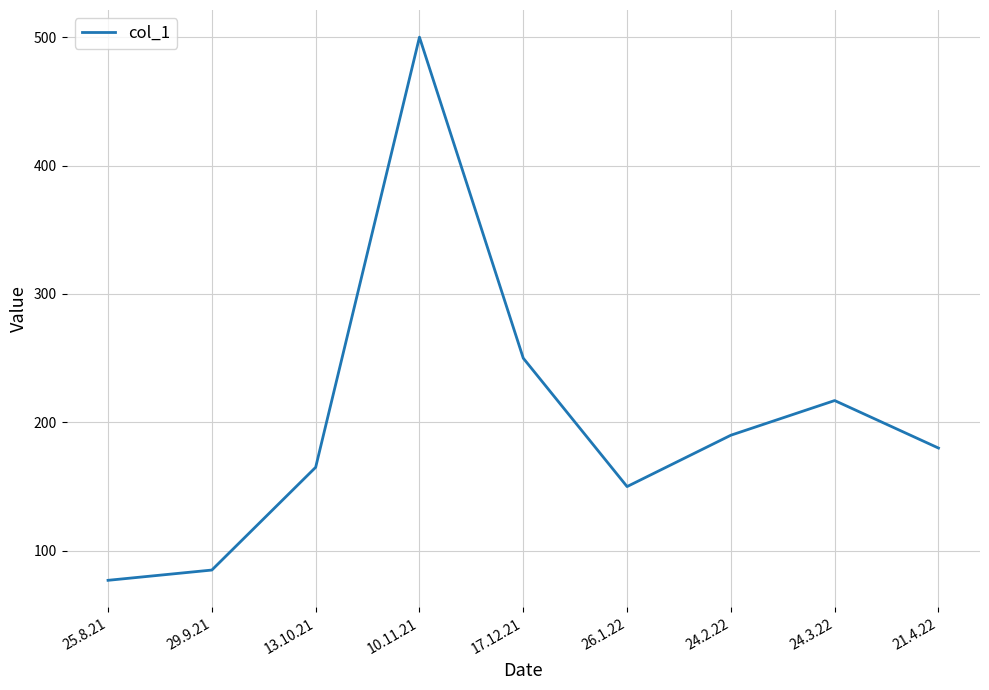

Rank the categories by value from highest to lowest.

10.11.21, 17.12.21, 24.3.22, 24.2.22, 21.4.22, 13.10.21, 26.1.22, 29.9.21, 25.8.21